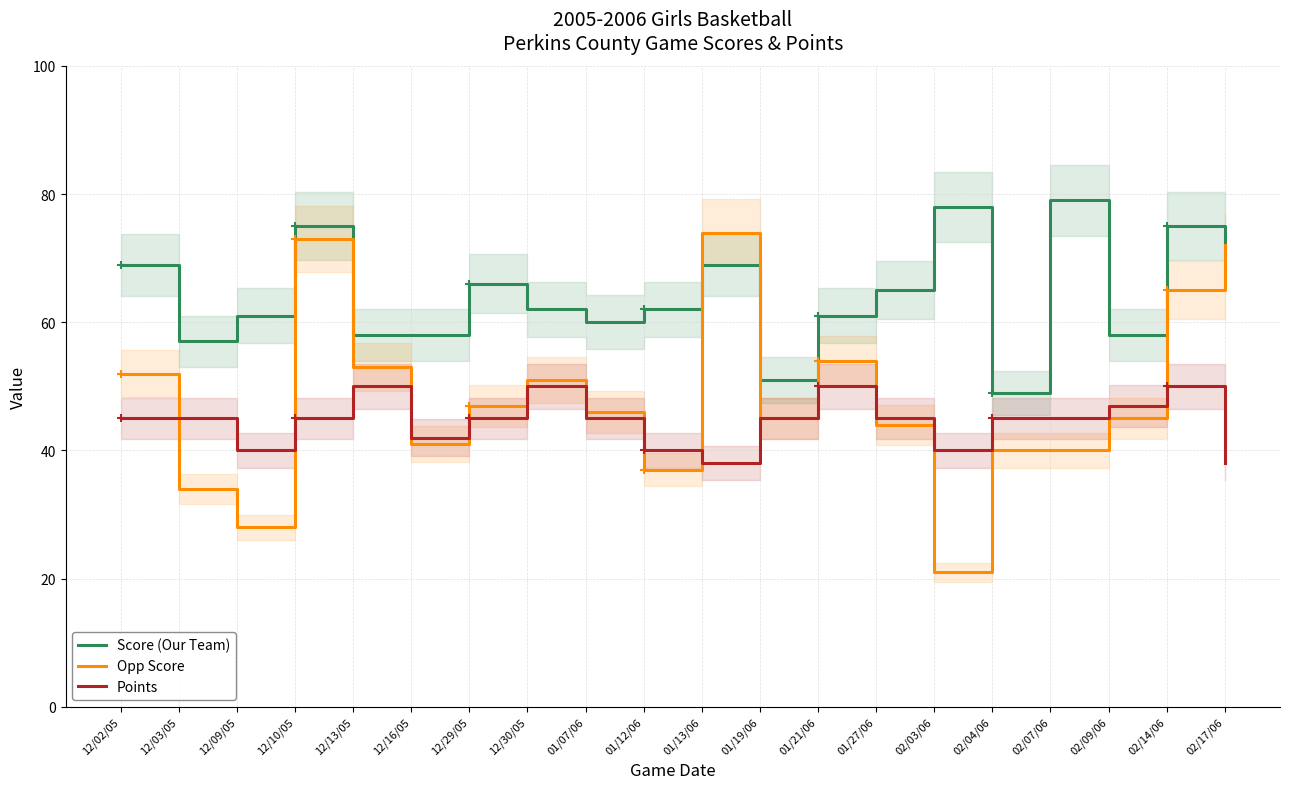

How many interior local peaks does the Points series have?

4